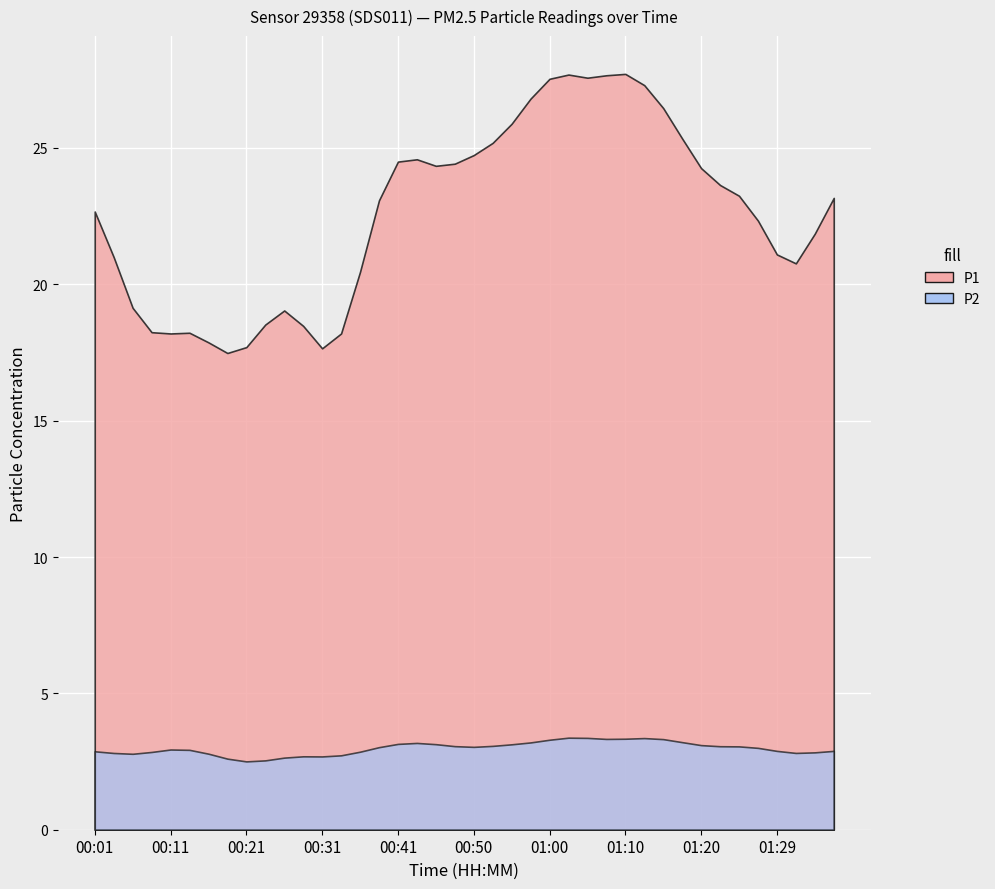

What is the label of the 31st point from the left?

01:15